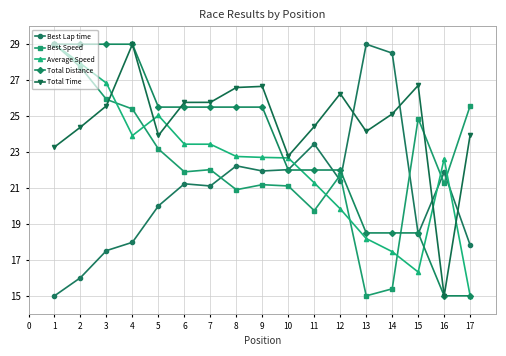

What is the spread (max minus min) of values at 5?

5.5